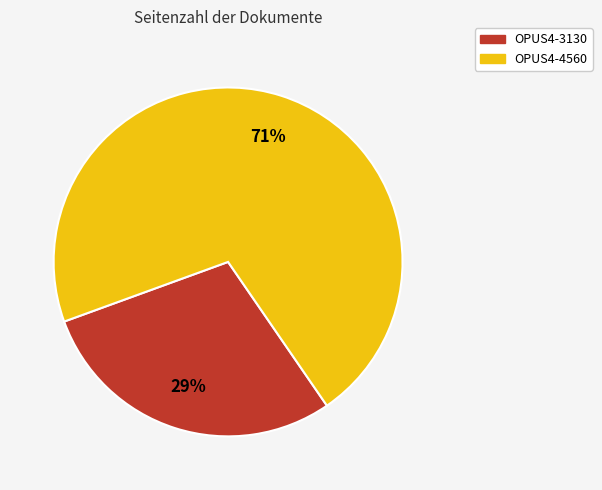

To the nearest percent, what is the combined percentage of OPUS4-4560 and OPUS4-3130?

100%